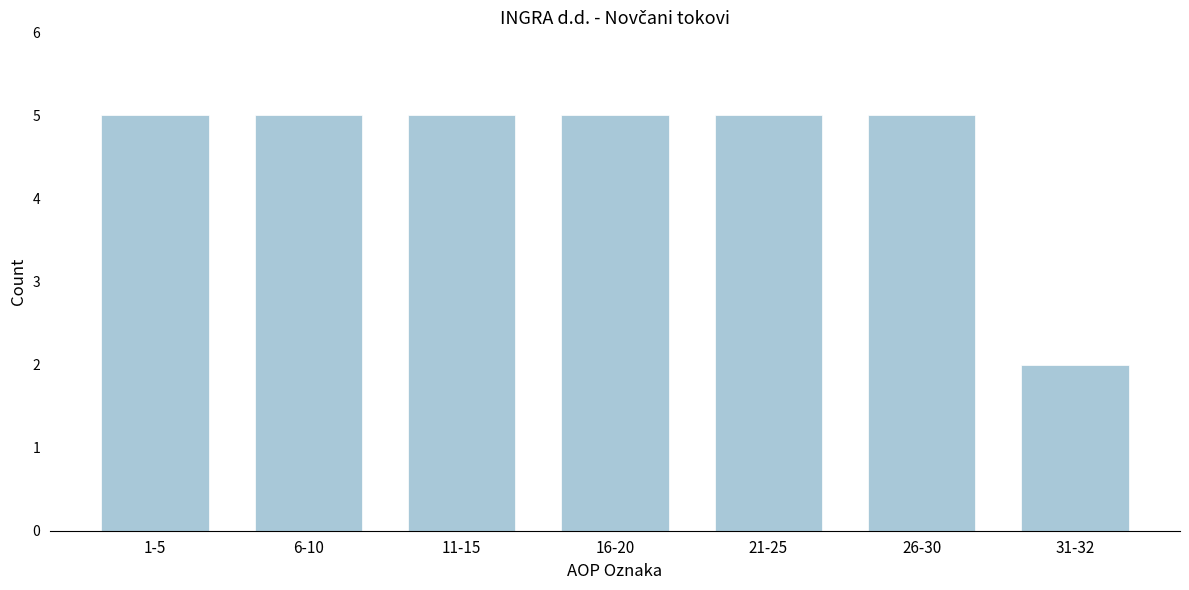

Reading left to right, list all the values displayed in this chart.

1-5=5	6-10=5	11-15=5	16-20=5	21-25=5	26-30=5	31-32=2